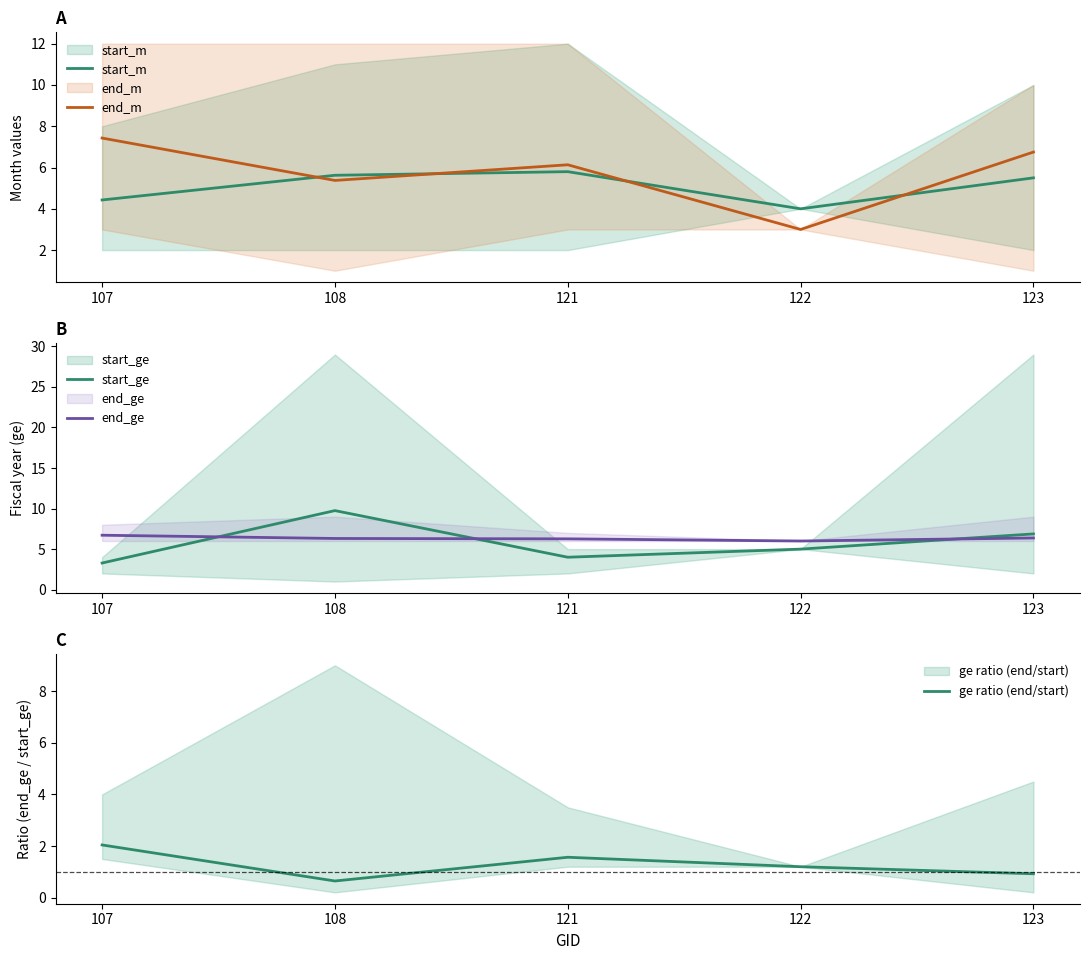

At which category is the sum across all series the highest?

108